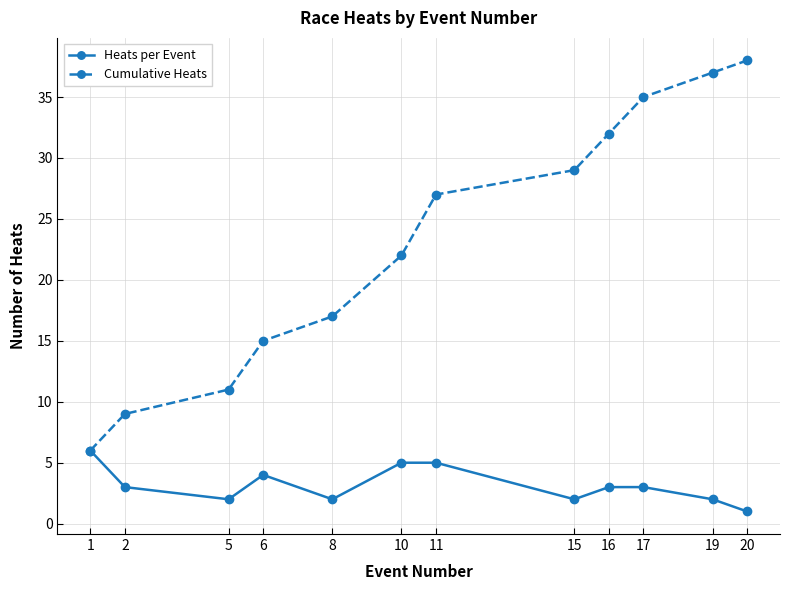

Which label corresponds to the largest value in the chart?

20